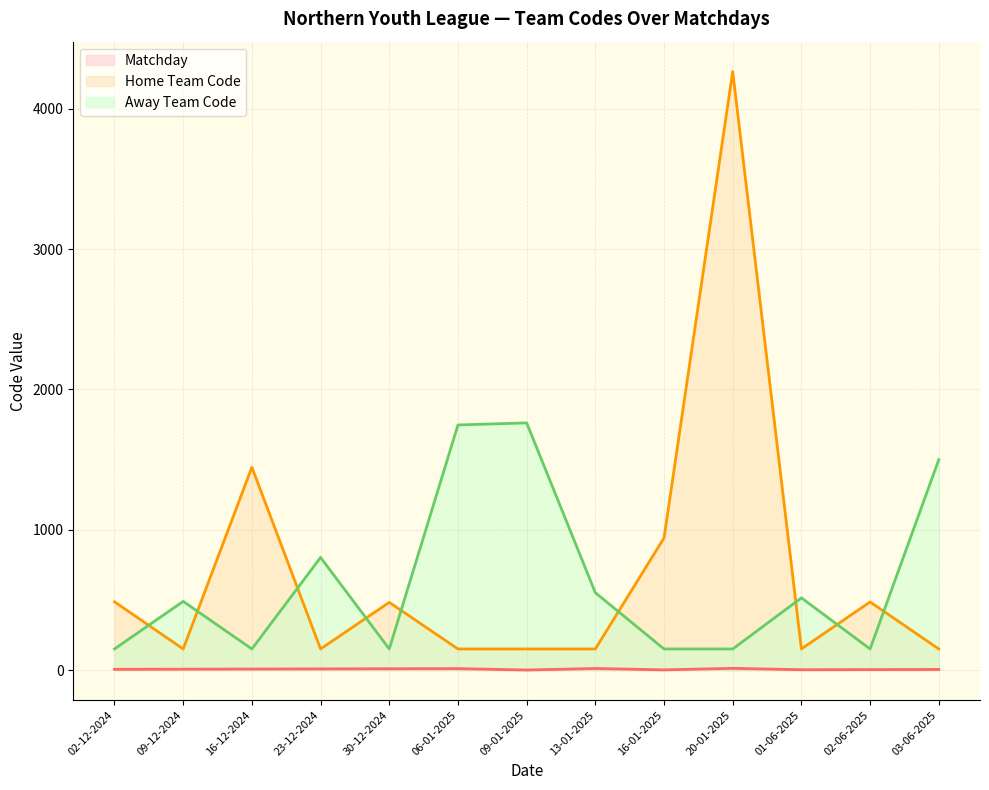

Which has a higher value, 20-01-2025 or 02-12-2024?

20-01-2025